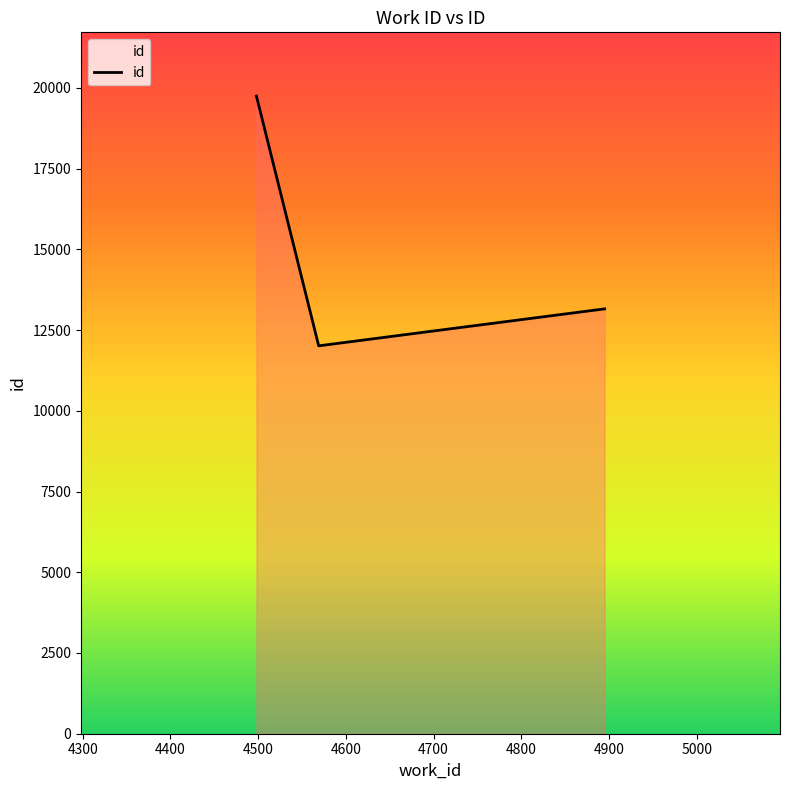

Reading left to right, what are all the values shown in this chart?

19746	12012	13157